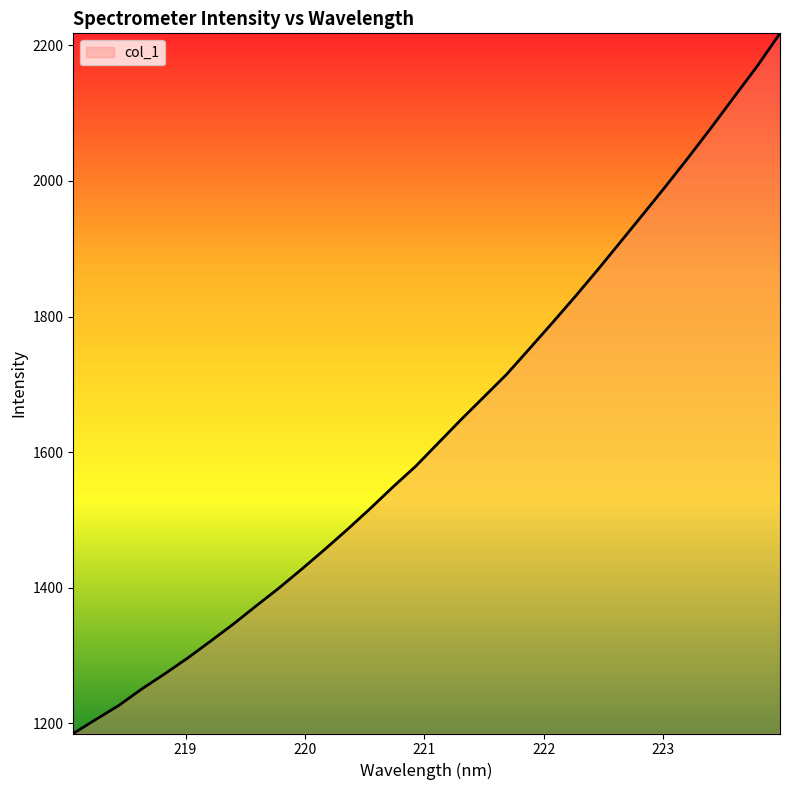

What is the greatest value displayed?

2217.6